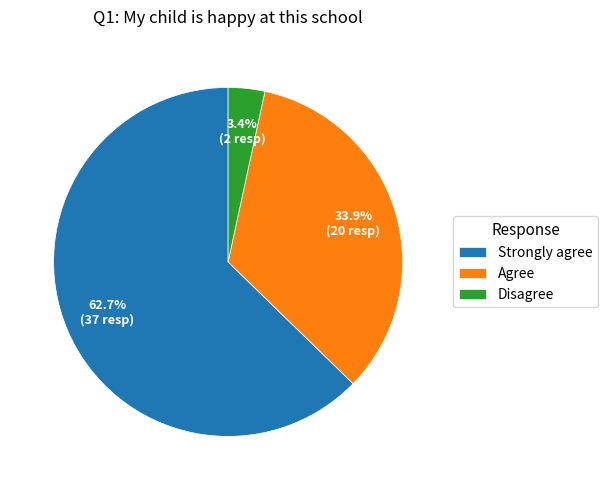

To the nearest percent, what is the average slice percentage?

33%